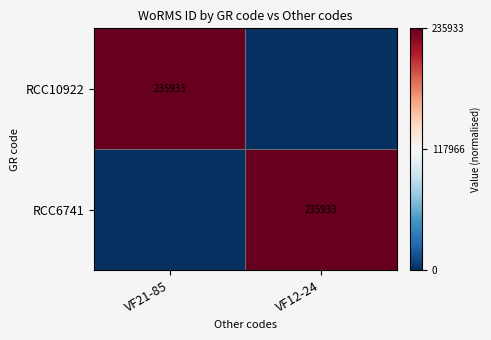

True or false: RCC6741 has a value of 1 at VF12-24.

False